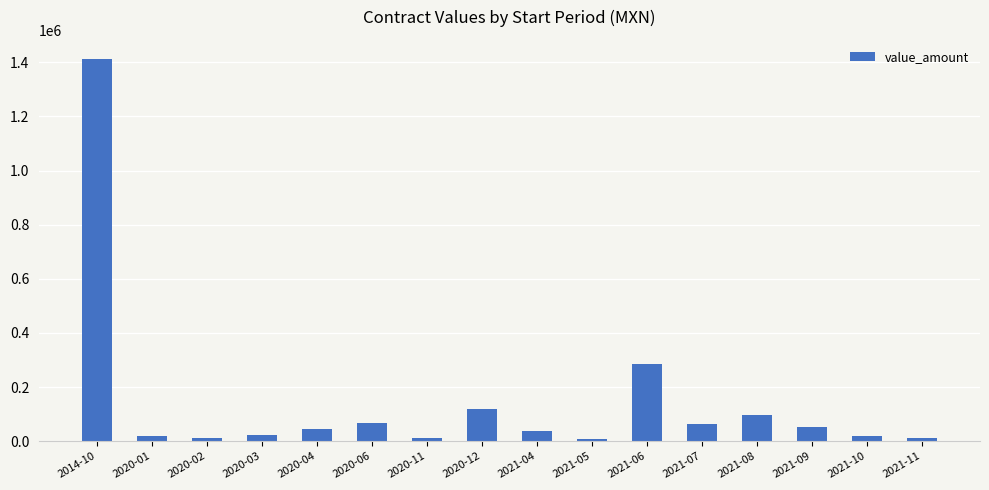

What is the difference between the second highest and second lowest values?

273897.5